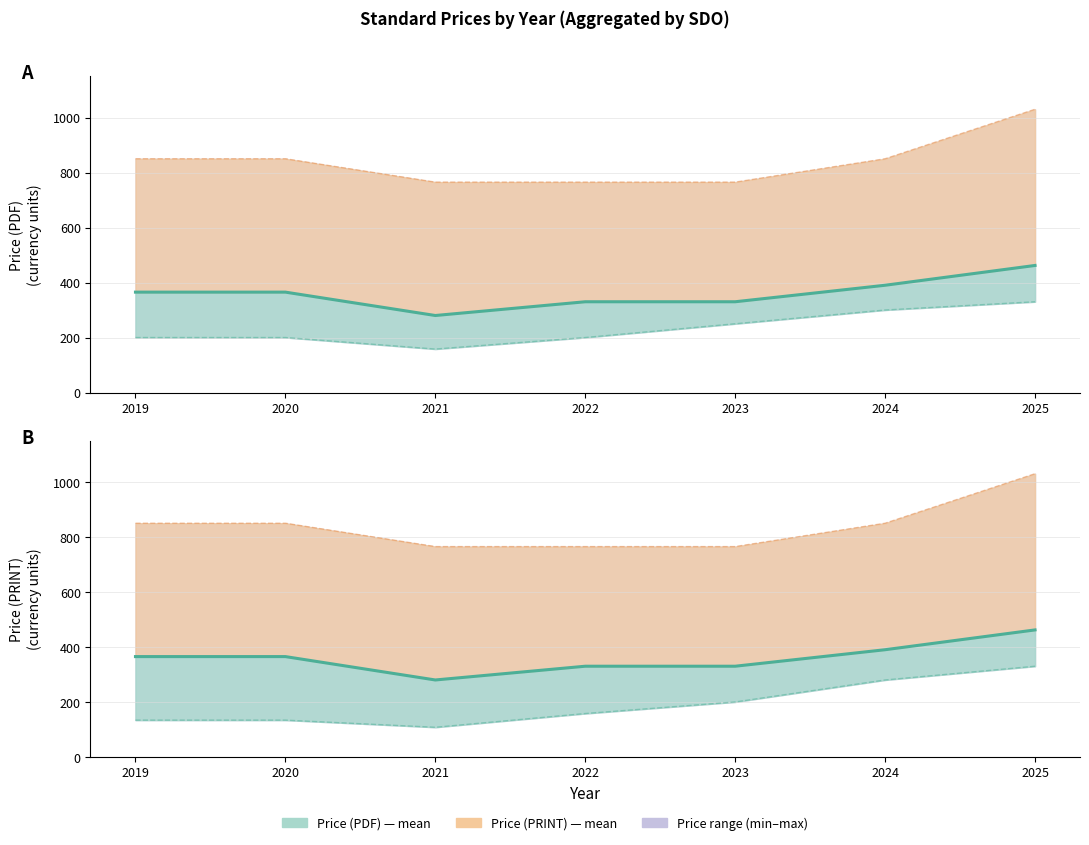

What is the sum of all Price (PRINT) values?

2522